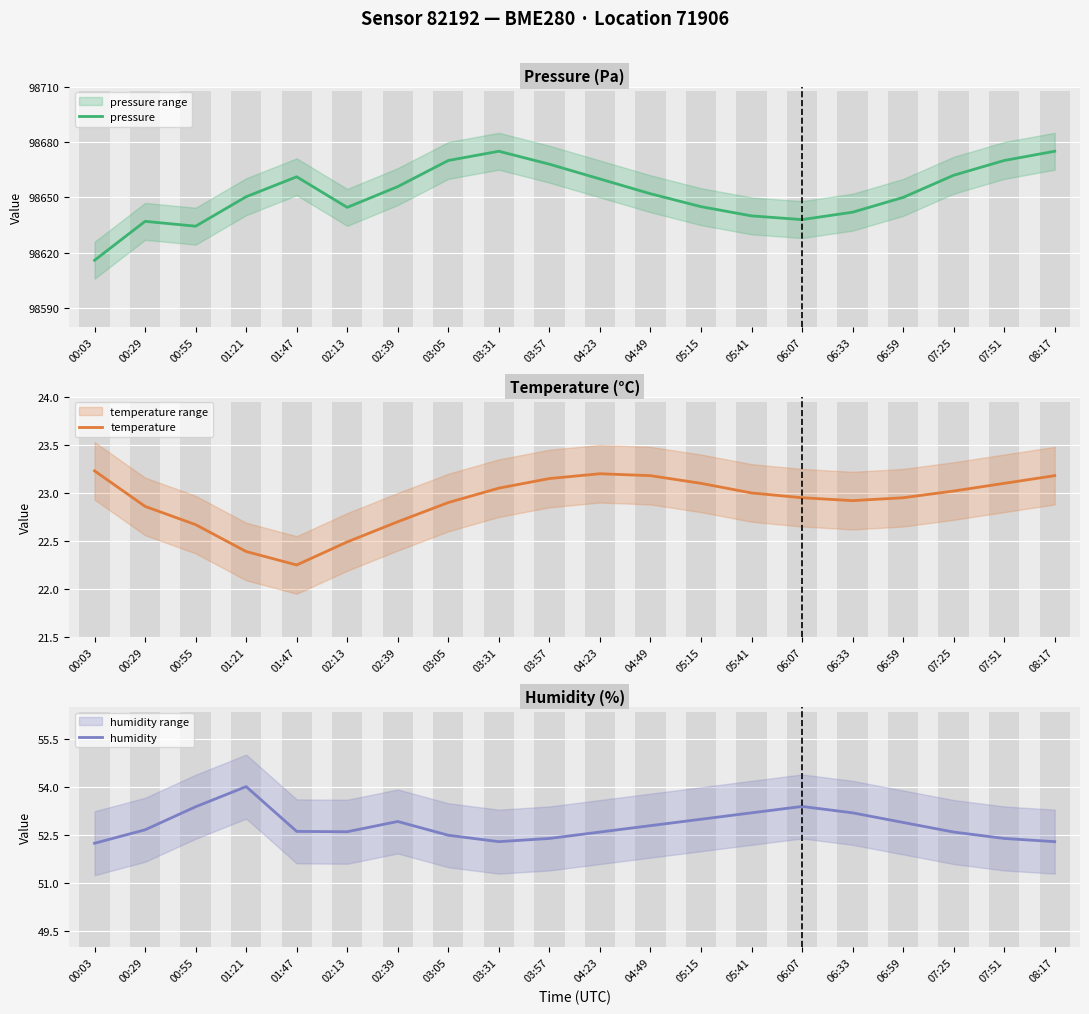

True or false: temperature has a value of 31.0 at 00:03.

False